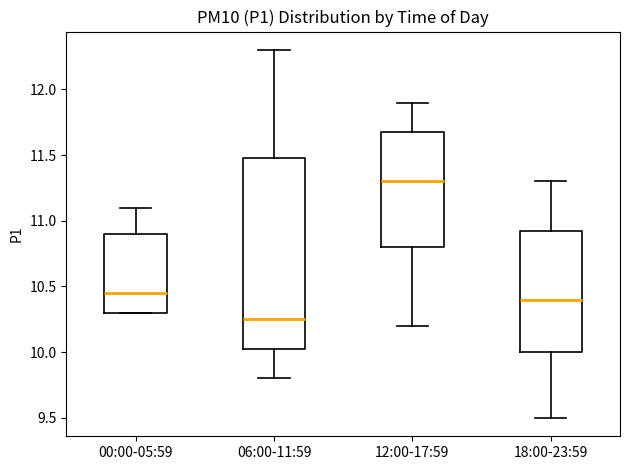

Reading left to right, transcribe this box plot: for each box, give where its median line is, the range the box spans, and where its two whiskers end, as read against the y-axis. The values are not printed on the chart, so give them approximately, as read against the axis.

00:00-05:59: median 10.45, box 10.30 to 10.90, whiskers 10.30 to 11.10
06:00-11:59: median 10.25, box 10.05 to 11.50, whiskers 9.80 to 12.30
12:00-17:59: median 11.30, box 10.80 to 11.70, whiskers 10.20 to 11.90
18:00-23:59: median 10.40, box 10.00 to 10.95, whiskers 9.50 to 11.30